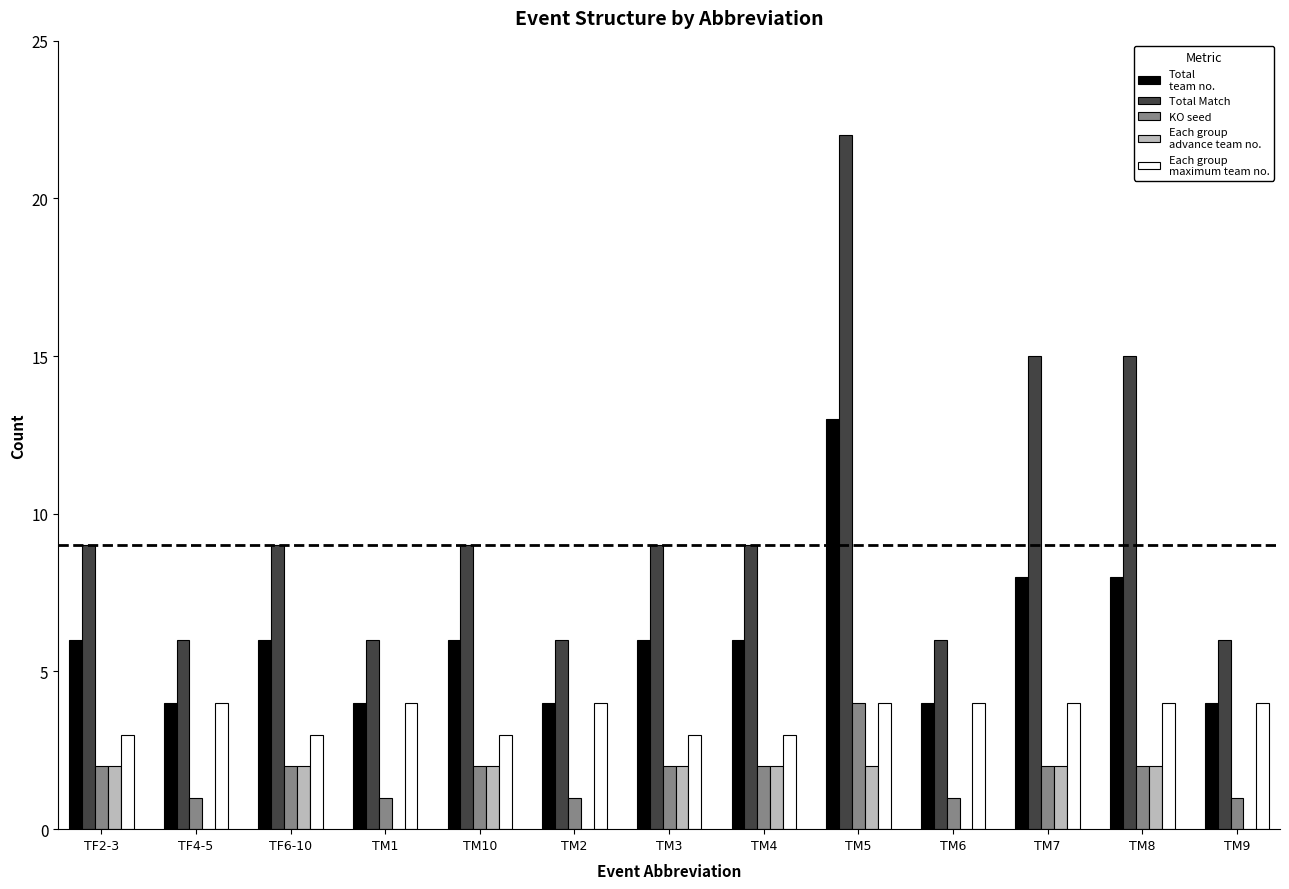

What is the total value across all series at TM7?

31